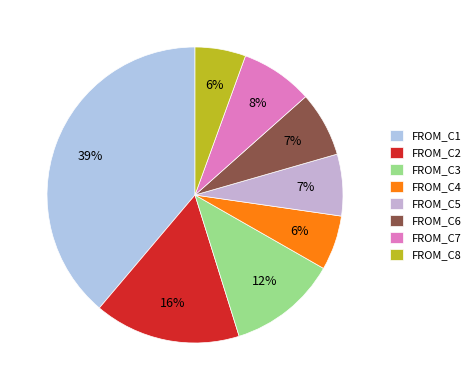

How many slices are in this pie chart?

8